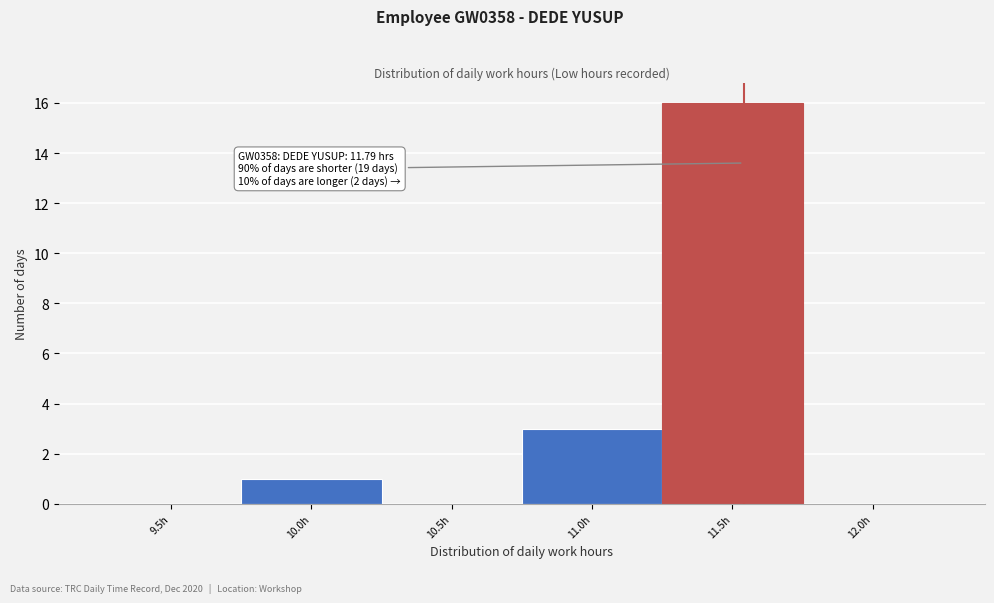

Reading right to left, list all the values displayed in this chart.

12.0h=0	11.5h=16	11.0h=3	10.5h=0	10.0h=1	9.5h=0